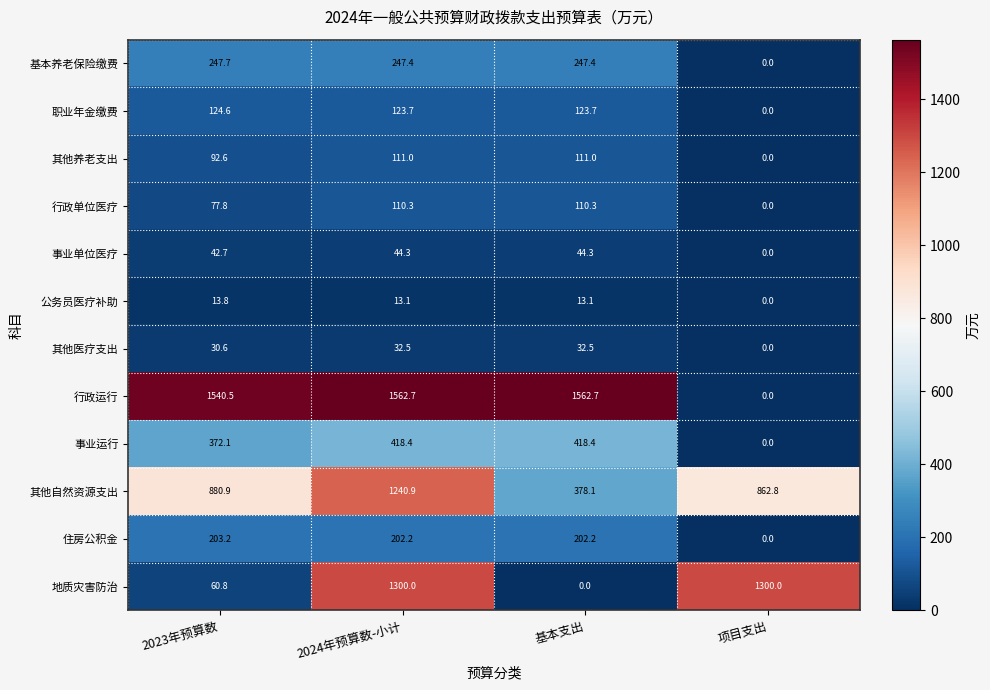

How many positive values does the 其他医疗支出 series have?

3